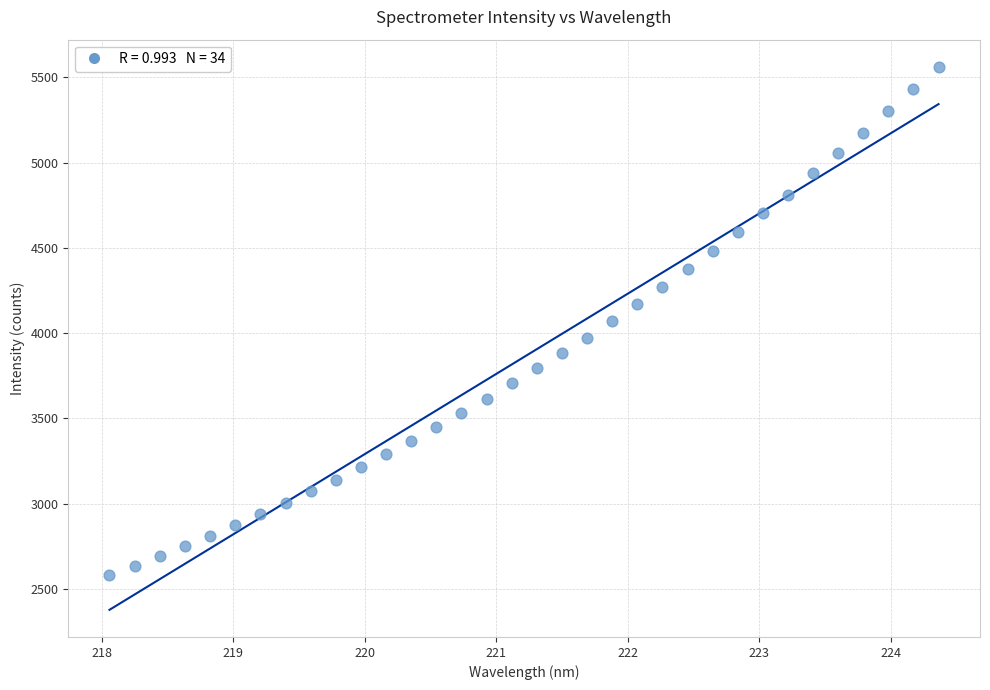

What is the range of X values (max minus min)?

6.3